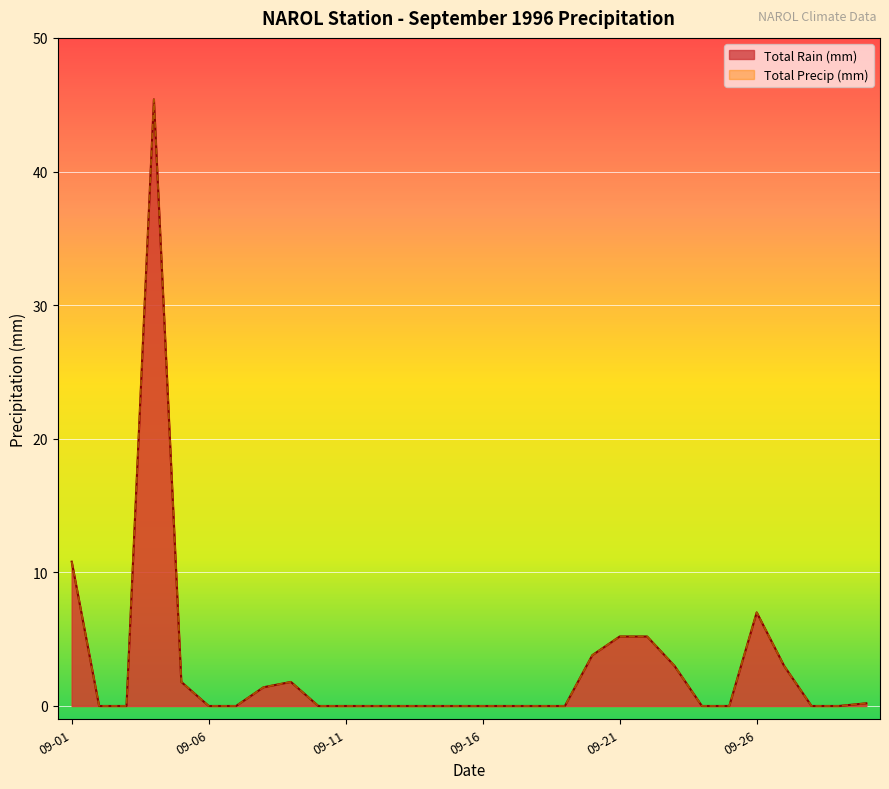

At which category does the chart reach its peak across all series?

1996-09-04